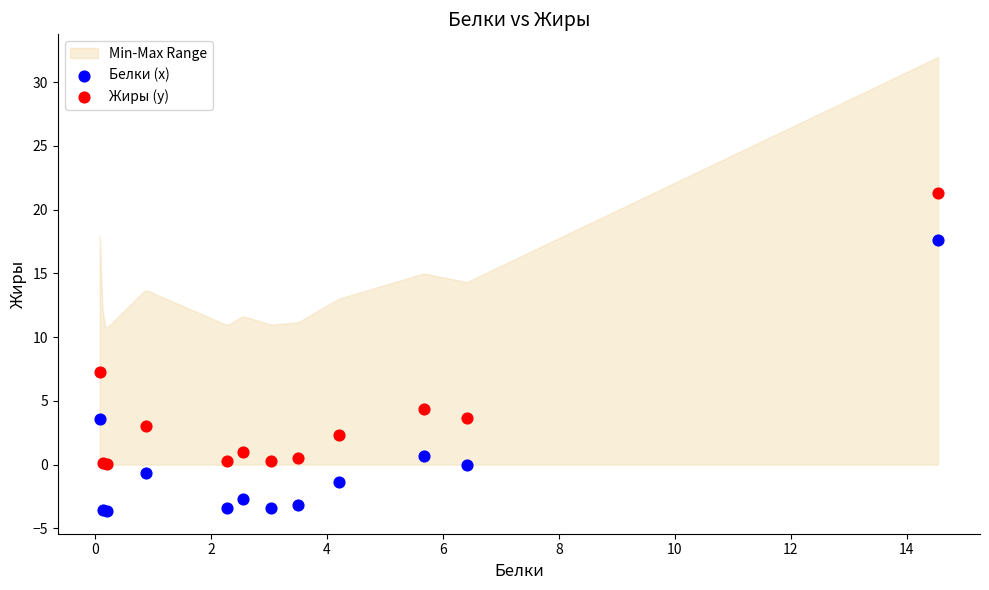

In the Белки (x) series, what Y value is closest to 6?

3.6